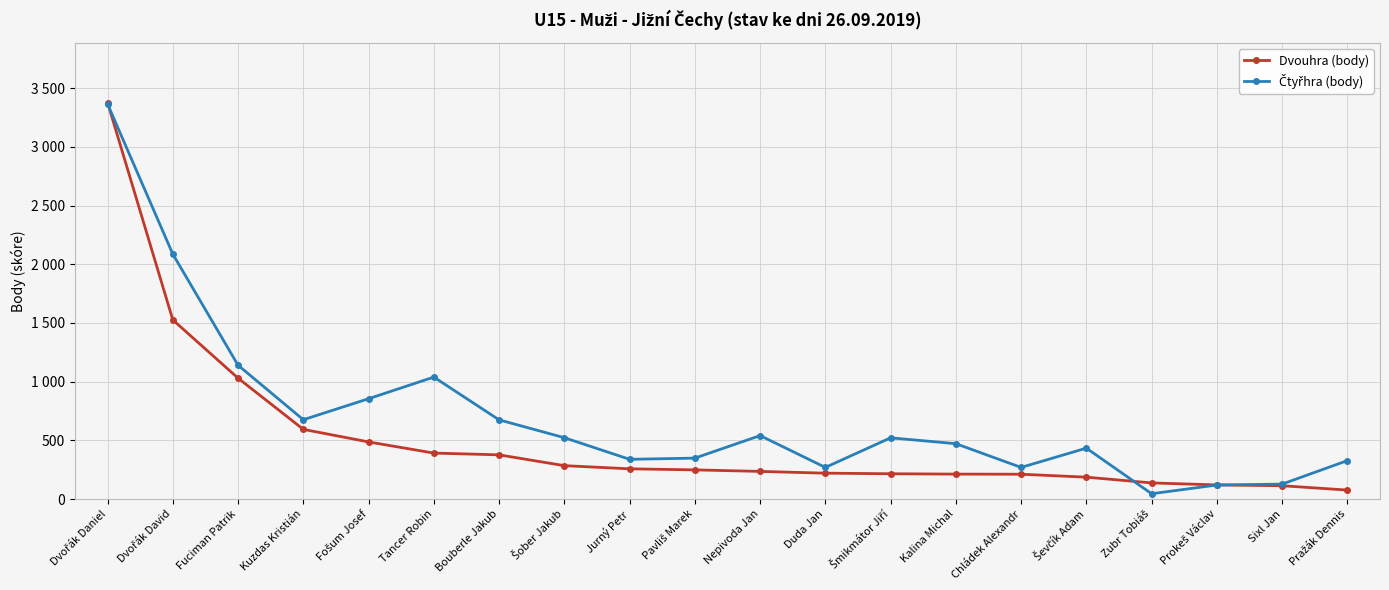

Does the chart have visible grid lines?

Yes